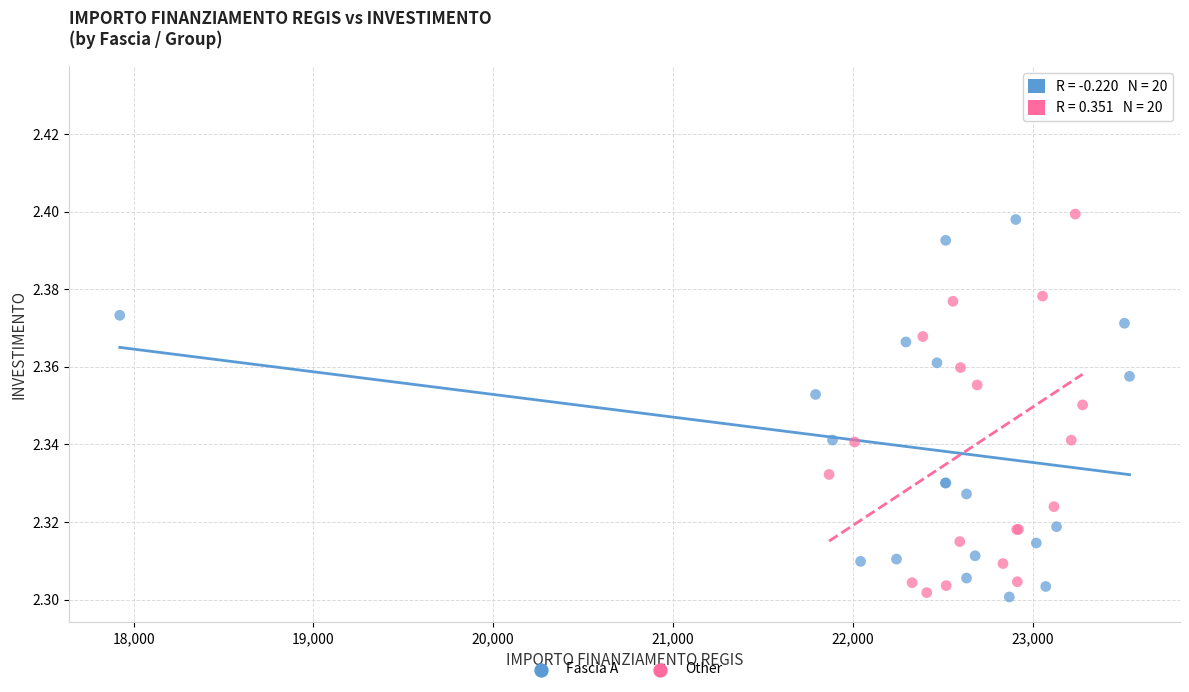

What are all the series names shown in the legend?

Fascia A, Other